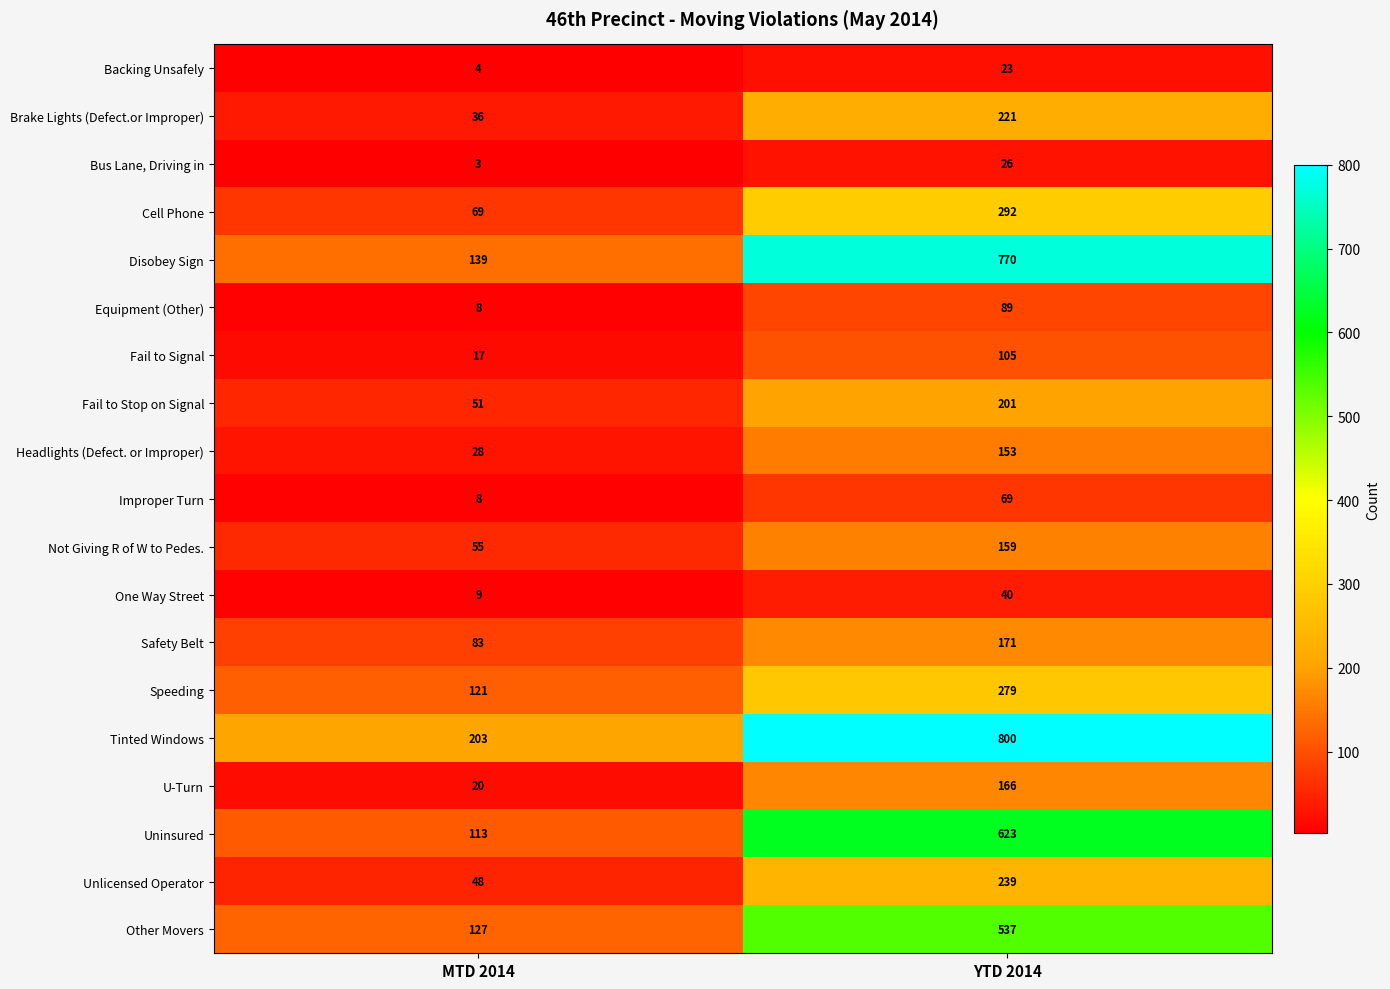

Which series changed the most between MTD 2014 and YTD 2014?

Disobey Sign